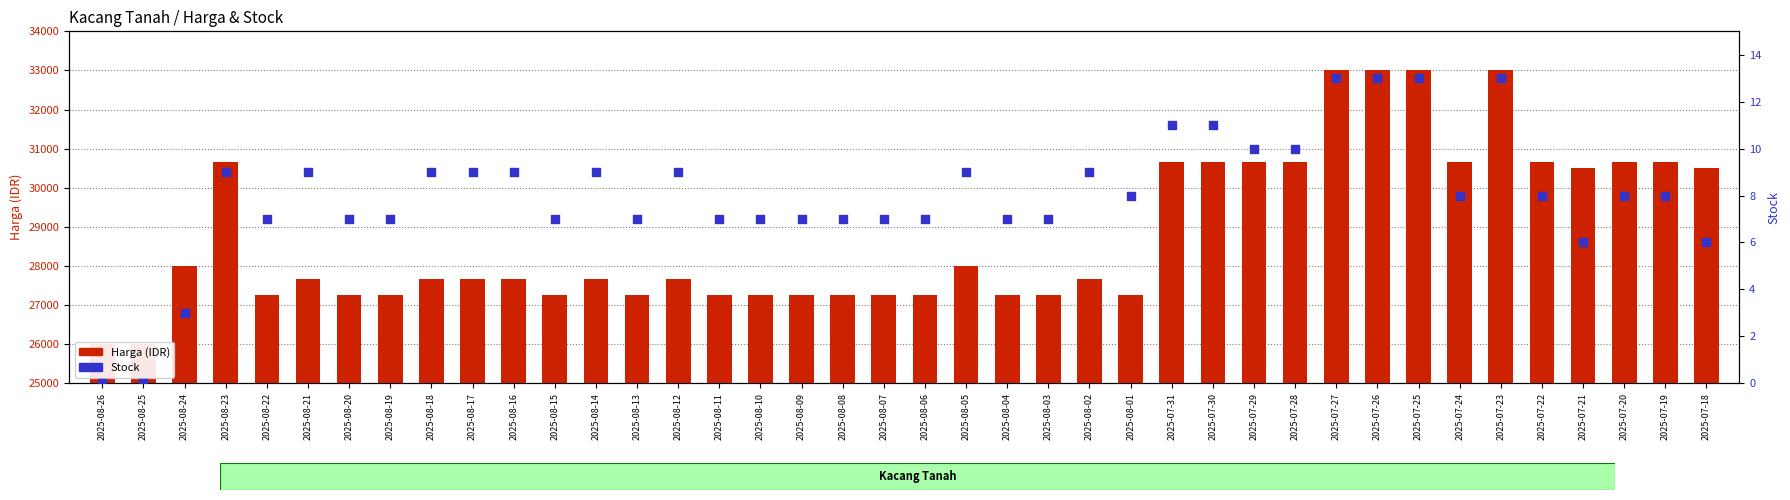

Is the value of Stock at 2025-08-20 greater than the value of Harga (IDR) at 2025-07-24?

No